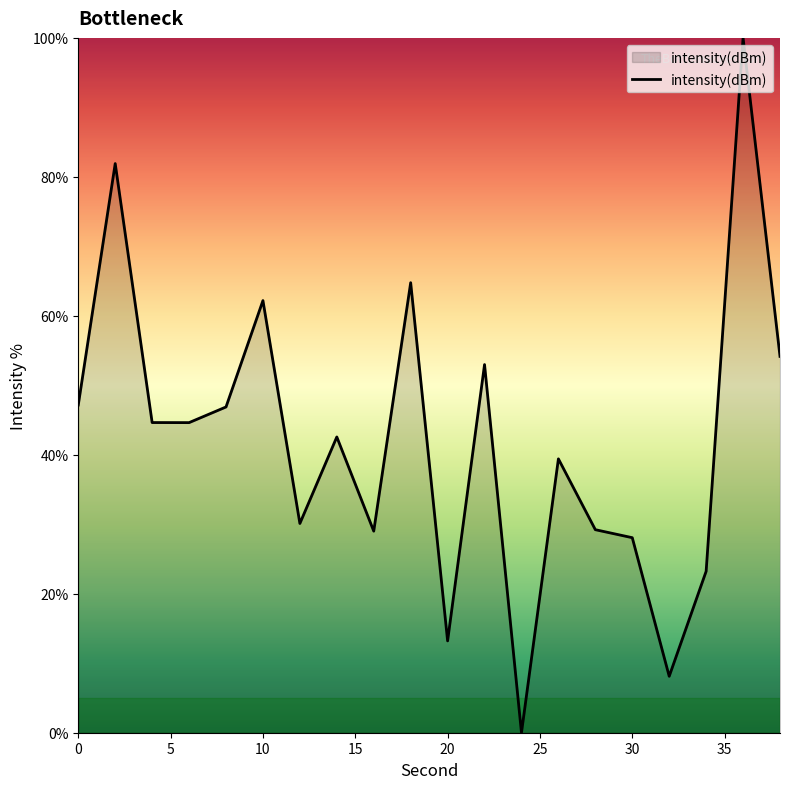

What is the greatest value displayed?

100.0